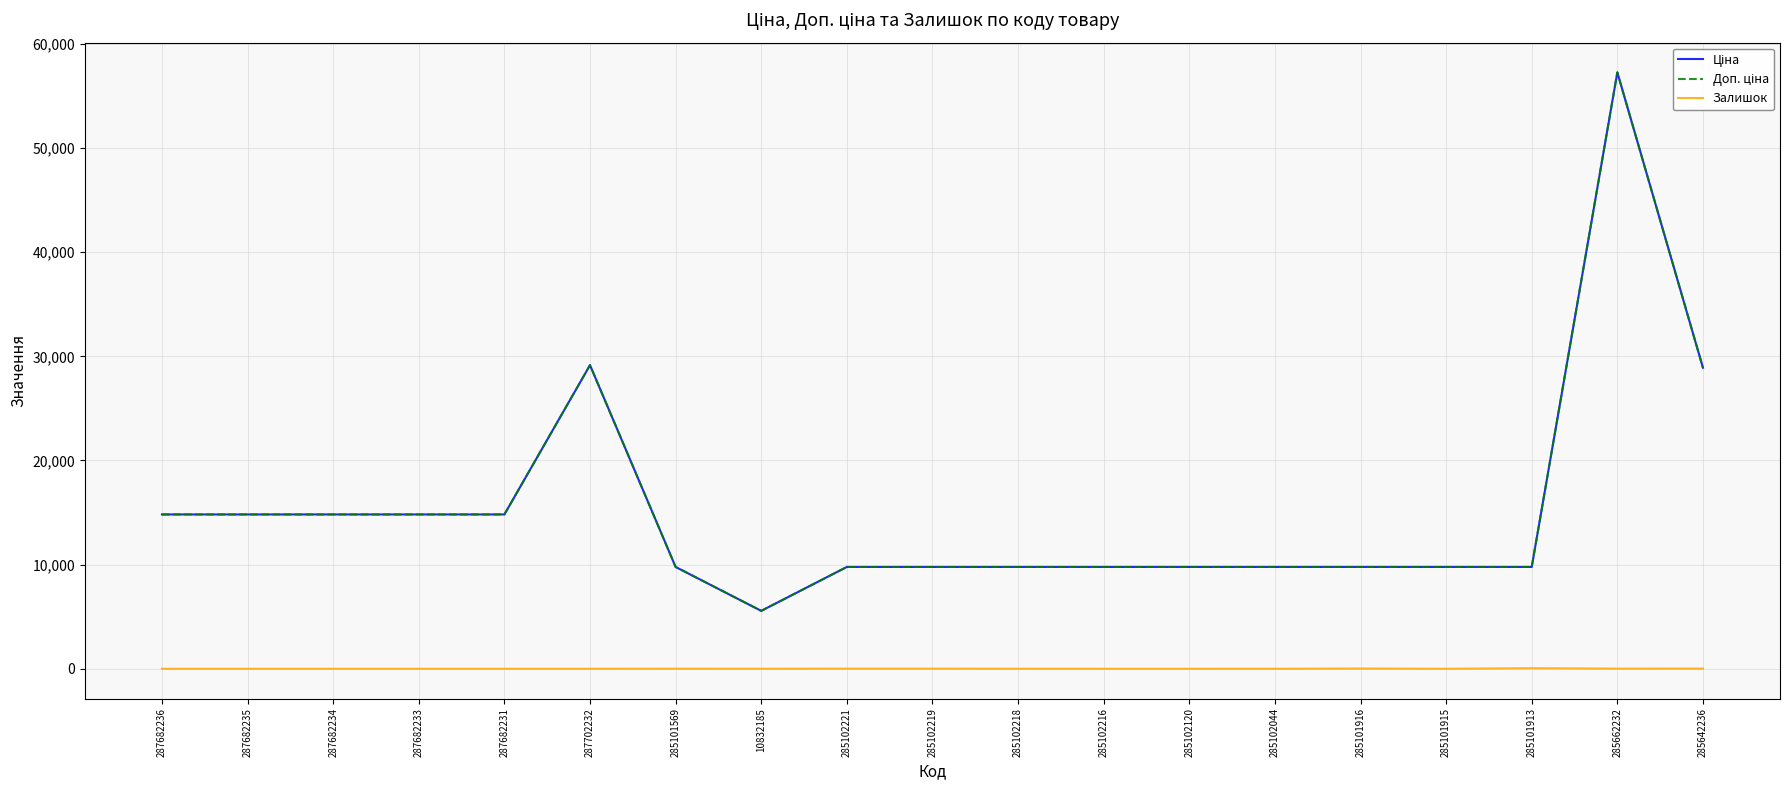

Rank the series by their maximum value, from highest to lowest.

Ціна, Доп. ціна, Залишок